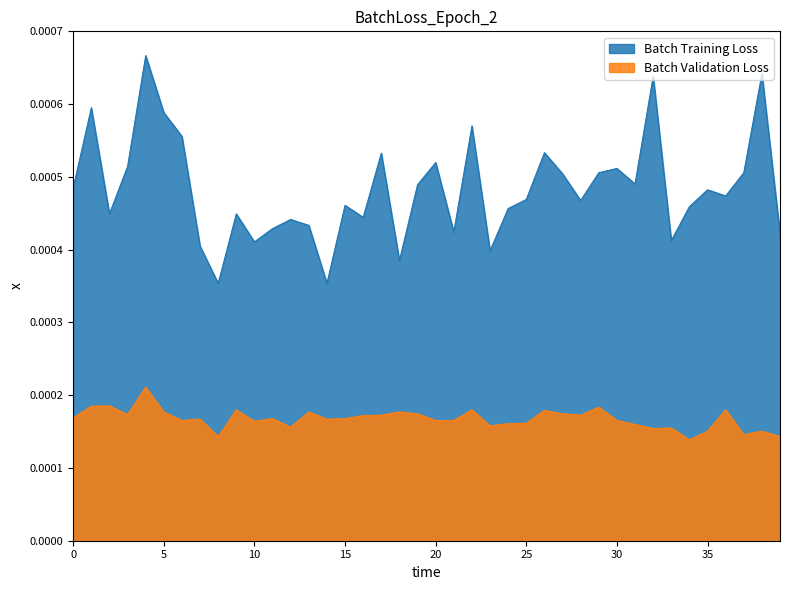

What is the label of the 23rd point from the right?

17